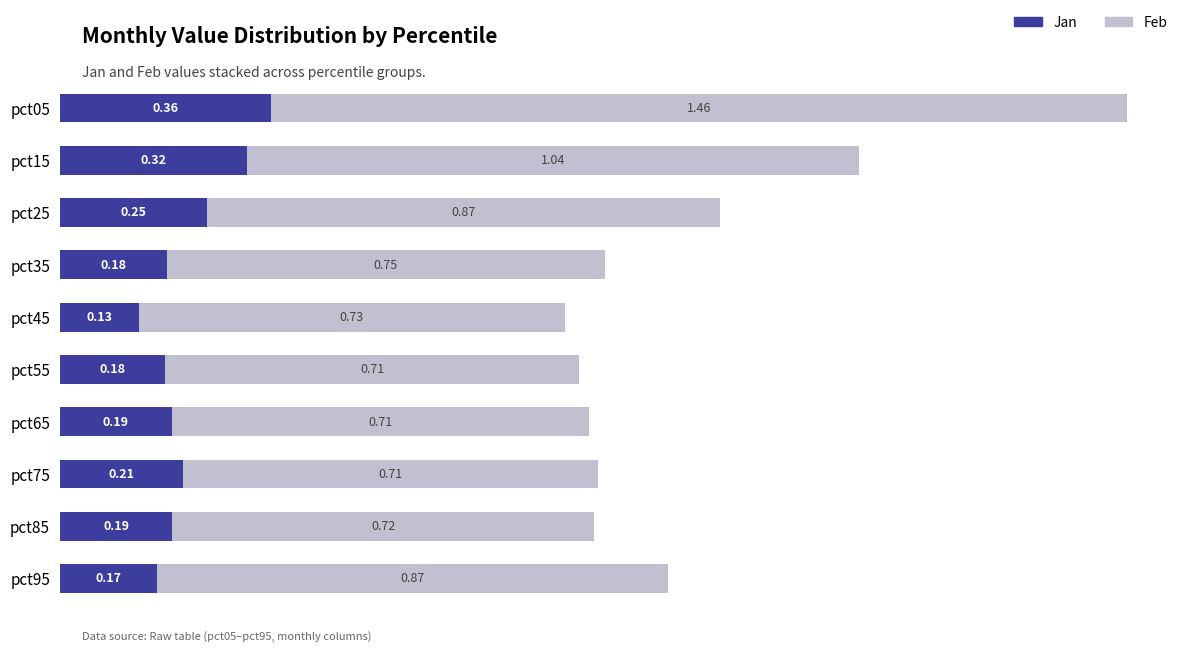

At which category is the sum across all series the highest?

pct05